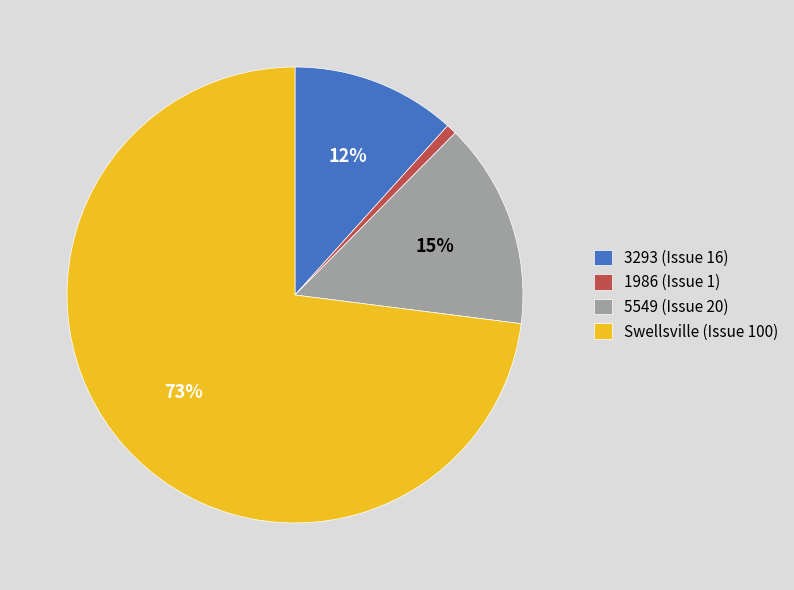

Which category accounts for the majority?

Swellsville (Issue 100)